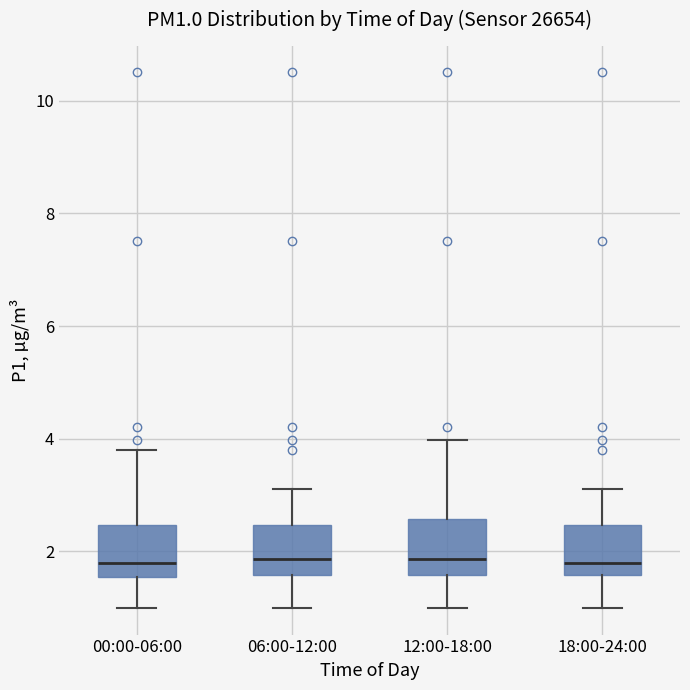

Where does the lower whisker of the box for 06:00-12:00 end on the y-axis? The values are not printed on the chart, so give them approximately, as read against the axis.

1.0